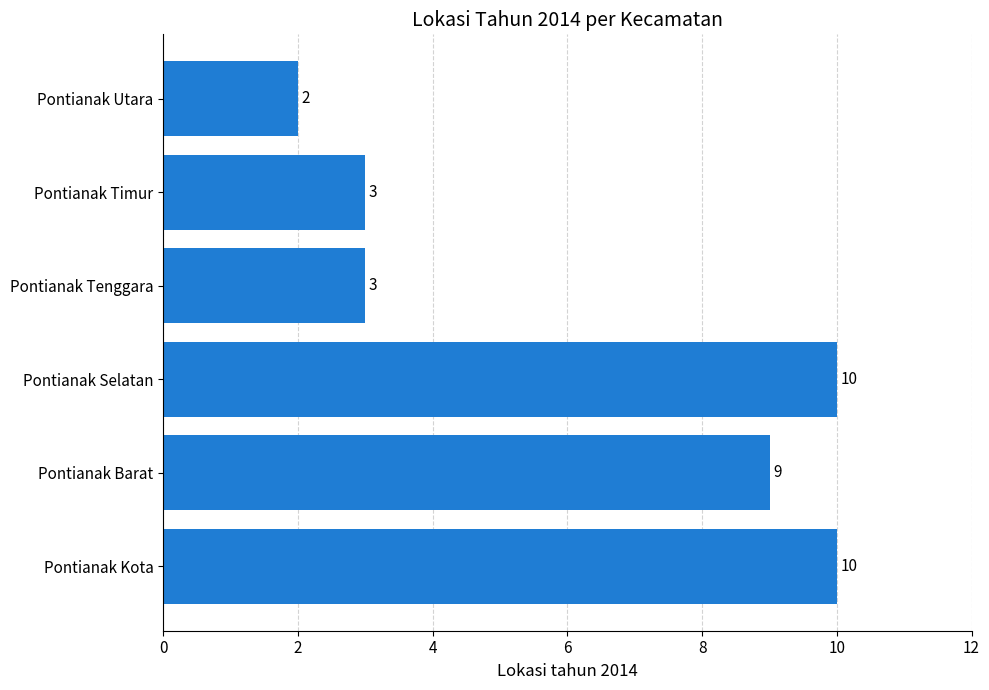

True or false: the data shows 4 at Pontianak Timur.

False